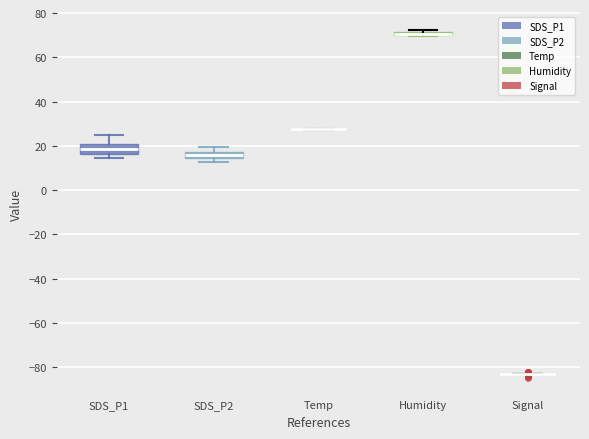

Where is the upper edge of the box for Humidity on the y-axis? The values are not printed on the chart, so give them approximately, as read against the axis.

72